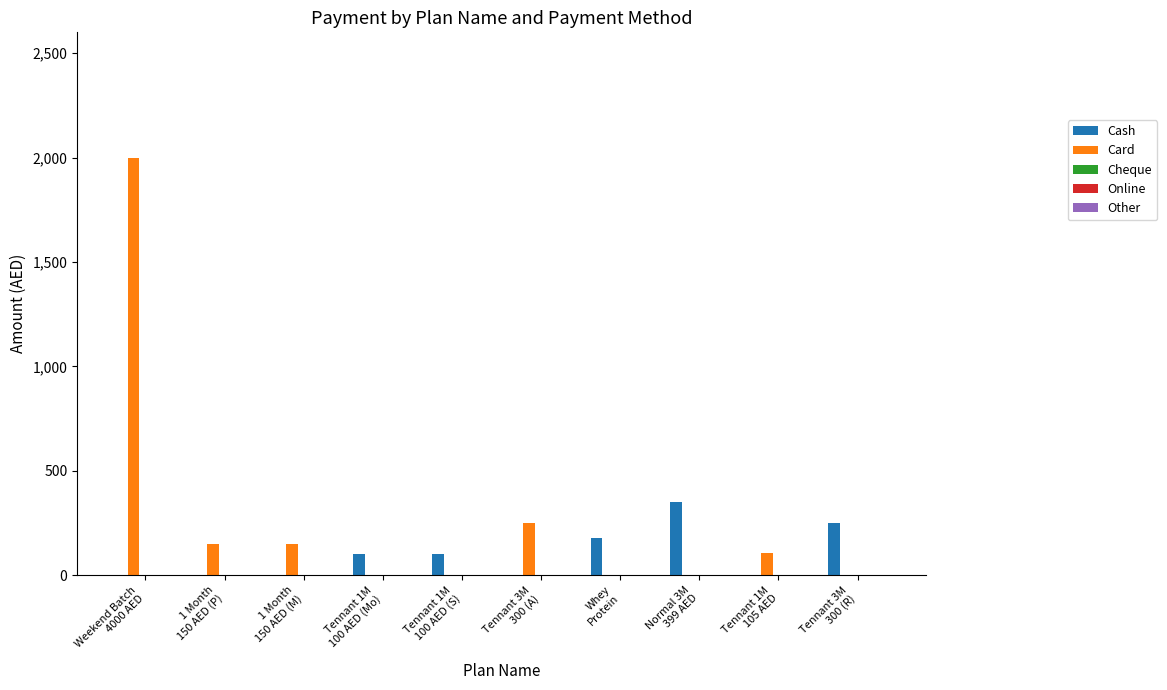

What is the sum of all Card values?

2655